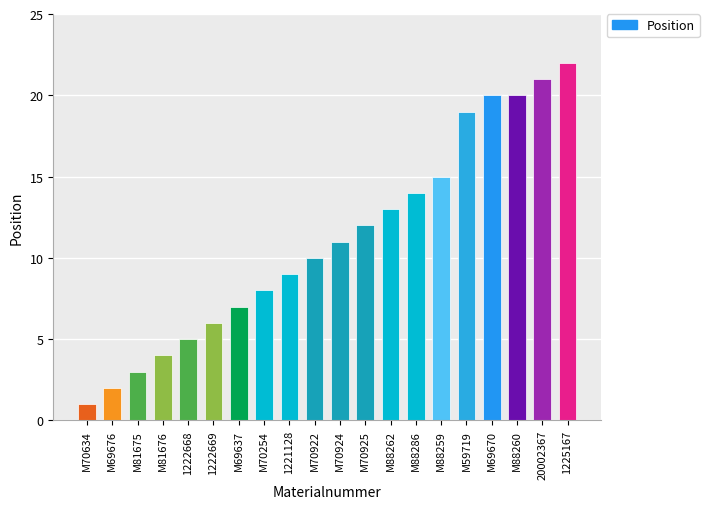

The chart shows a value of 30 at 20002367. True or false?

False